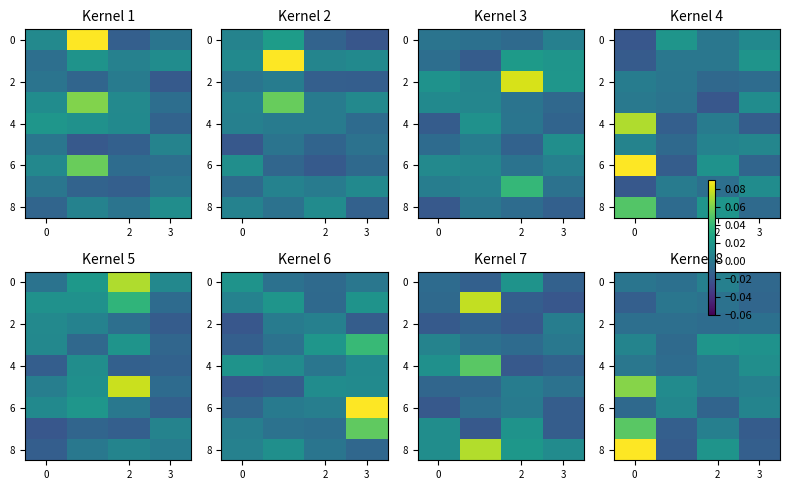

Is it true that 6 equals -0.0 at 0?

False